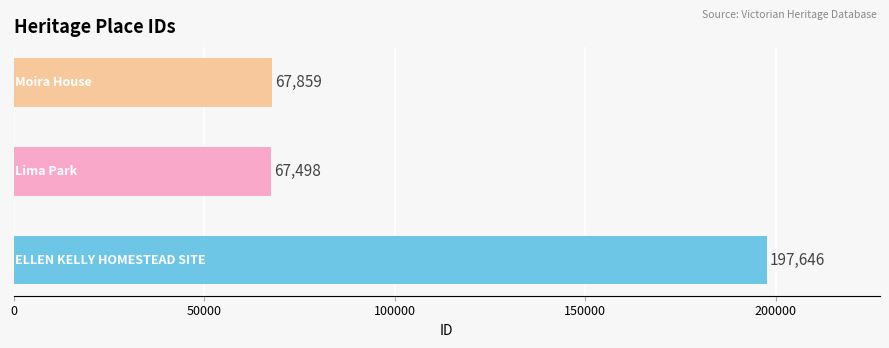

What is the maximum value shown in the chart?

197646